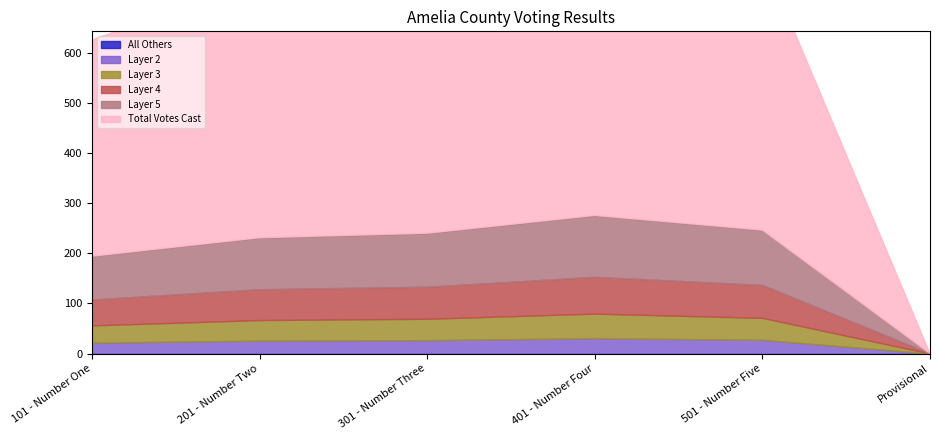

How many categories are shown in the chart?

6